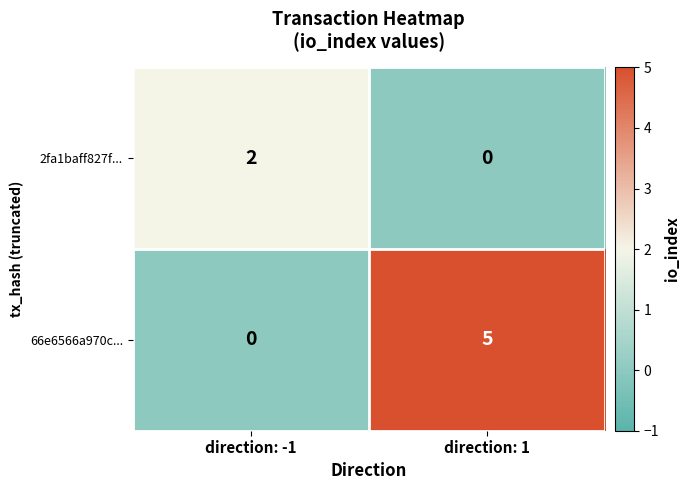

At which label is 66e6566a970c... closest to 2?

direction: -1